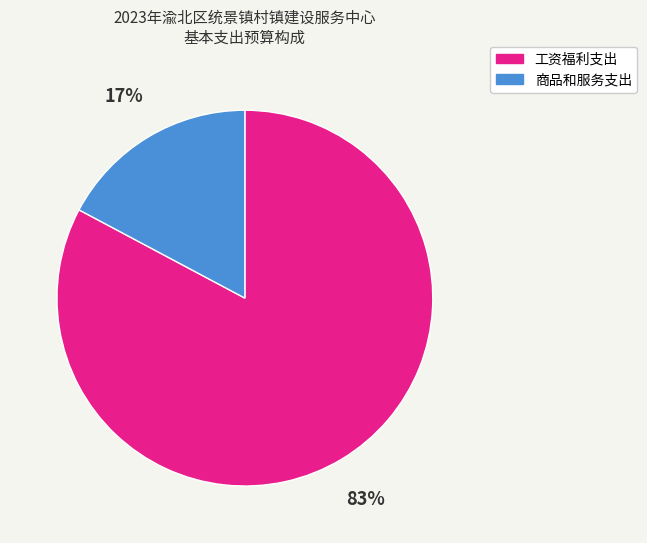

How many slices are in this pie chart?

2